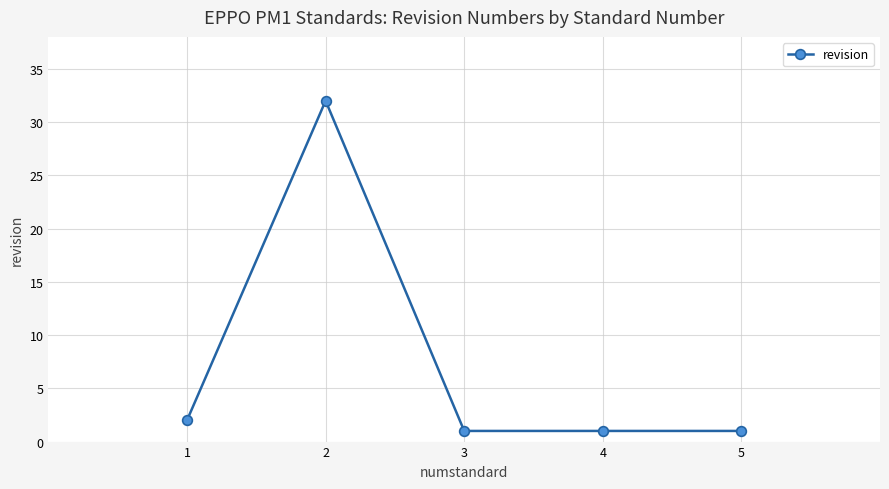

What is the minimum value shown in the chart?

1